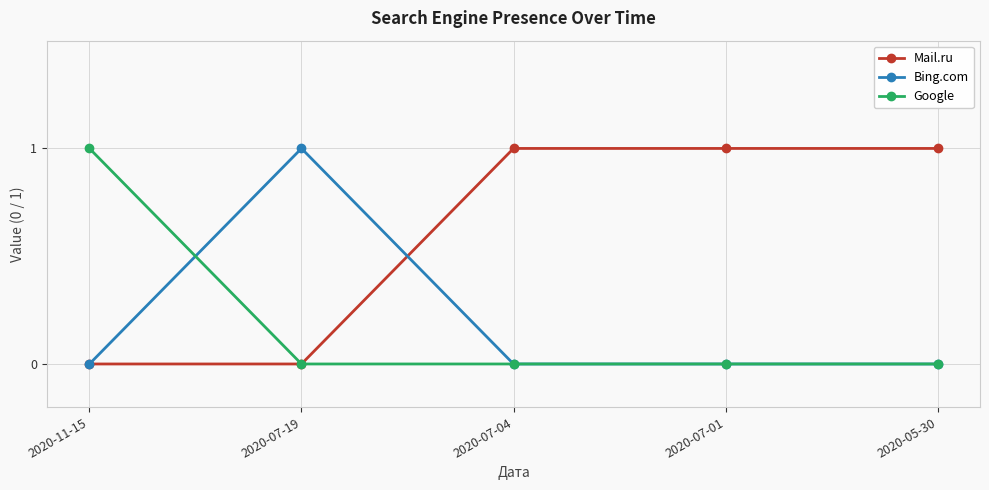

What position from the left is 2020-05-30?

5